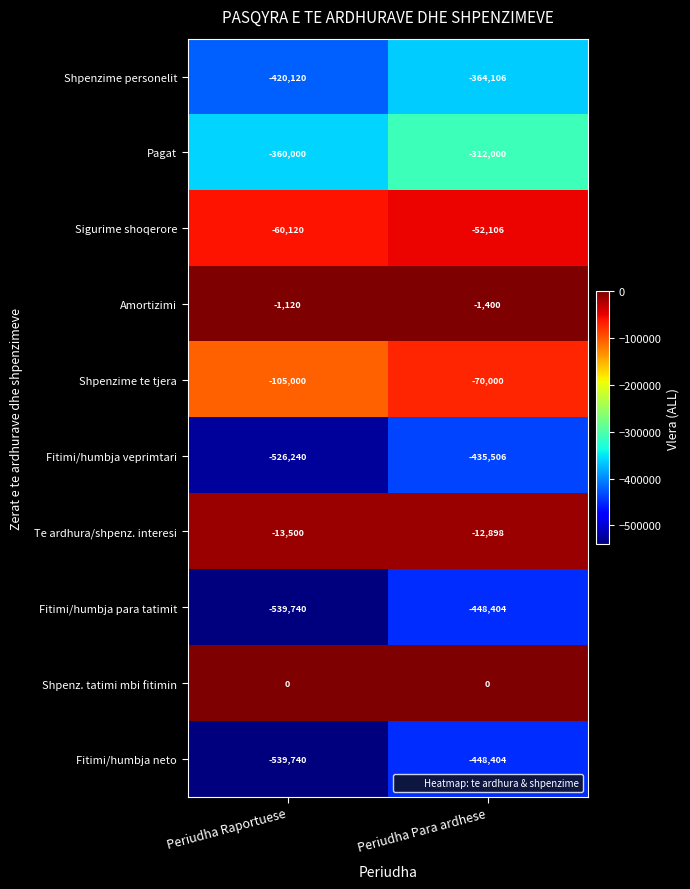

Reading right to left, transcribe all the data shown in this chart.

Shpenzime personelit: Periudha Para ardhese=-364106	Periudha Raportuese=-420120
Pagat: Periudha Para ardhese=-312000	Periudha Raportuese=-360000
Sigurime shoqerore: Periudha Para ardhese=-52106	Periudha Raportuese=-60120
Amortizimi: Periudha Para ardhese=-1400	Periudha Raportuese=-1120
Shpenzime te tjera: Periudha Para ardhese=-70000	Periudha Raportuese=-105000
Fitimi/humbja veprimtari: Periudha Para ardhese=-435506	Periudha Raportuese=-526240
Te ardhura/shpenz. interesi: Periudha Para ardhese=-12898	Periudha Raportuese=-13500
Fitimi/humbja para tatimit: Periudha Para ardhese=-448404	Periudha Raportuese=-539740
Shpenz. tatimi mbi fitimin: Periudha Para ardhese=0	Periudha Raportuese=0
Fitimi/humbja neto: Periudha Para ardhese=-448404	Periudha Raportuese=-539740